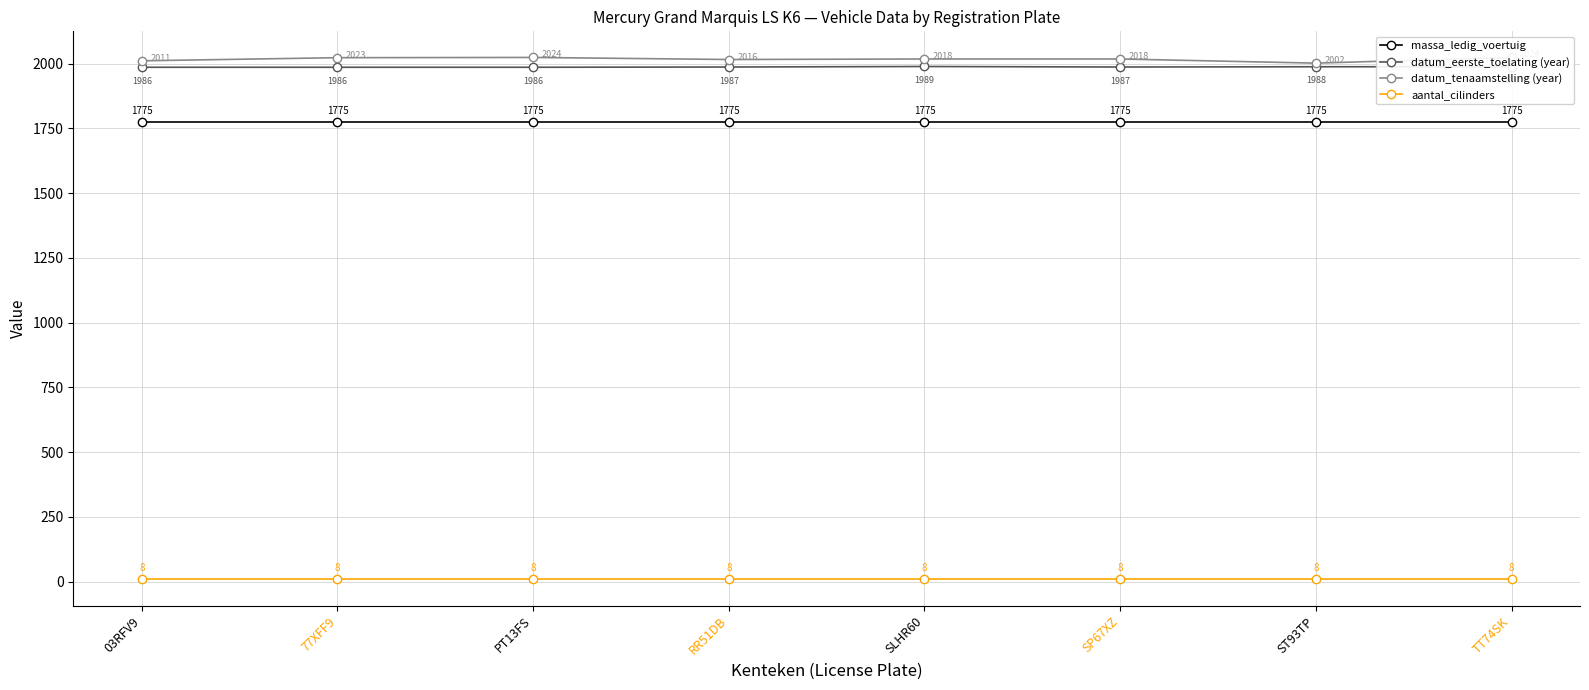

What is the difference between the maximum and minimum values in the datum_tenaamstelling (year) series?

22